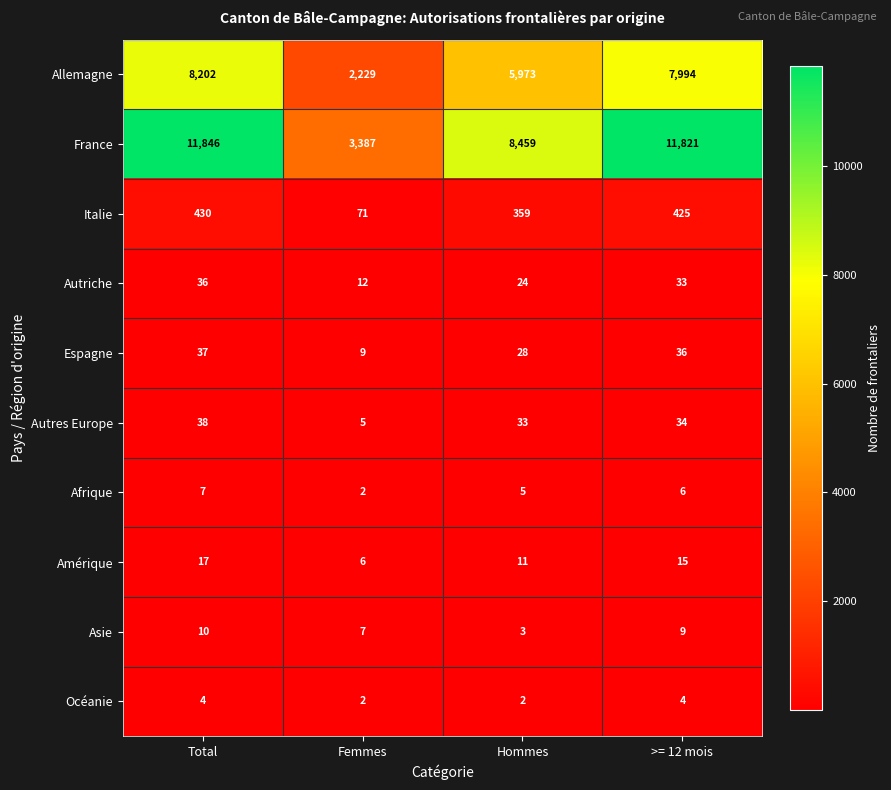

What value does the Espagne series have at >= 12 mois?

36